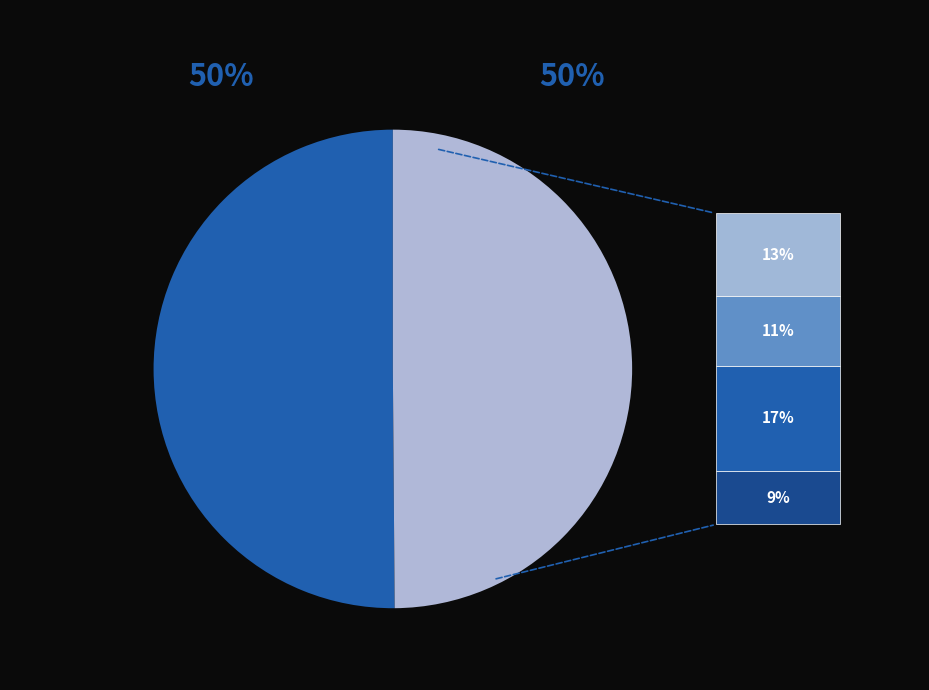

How many slices are in this pie chart?

2